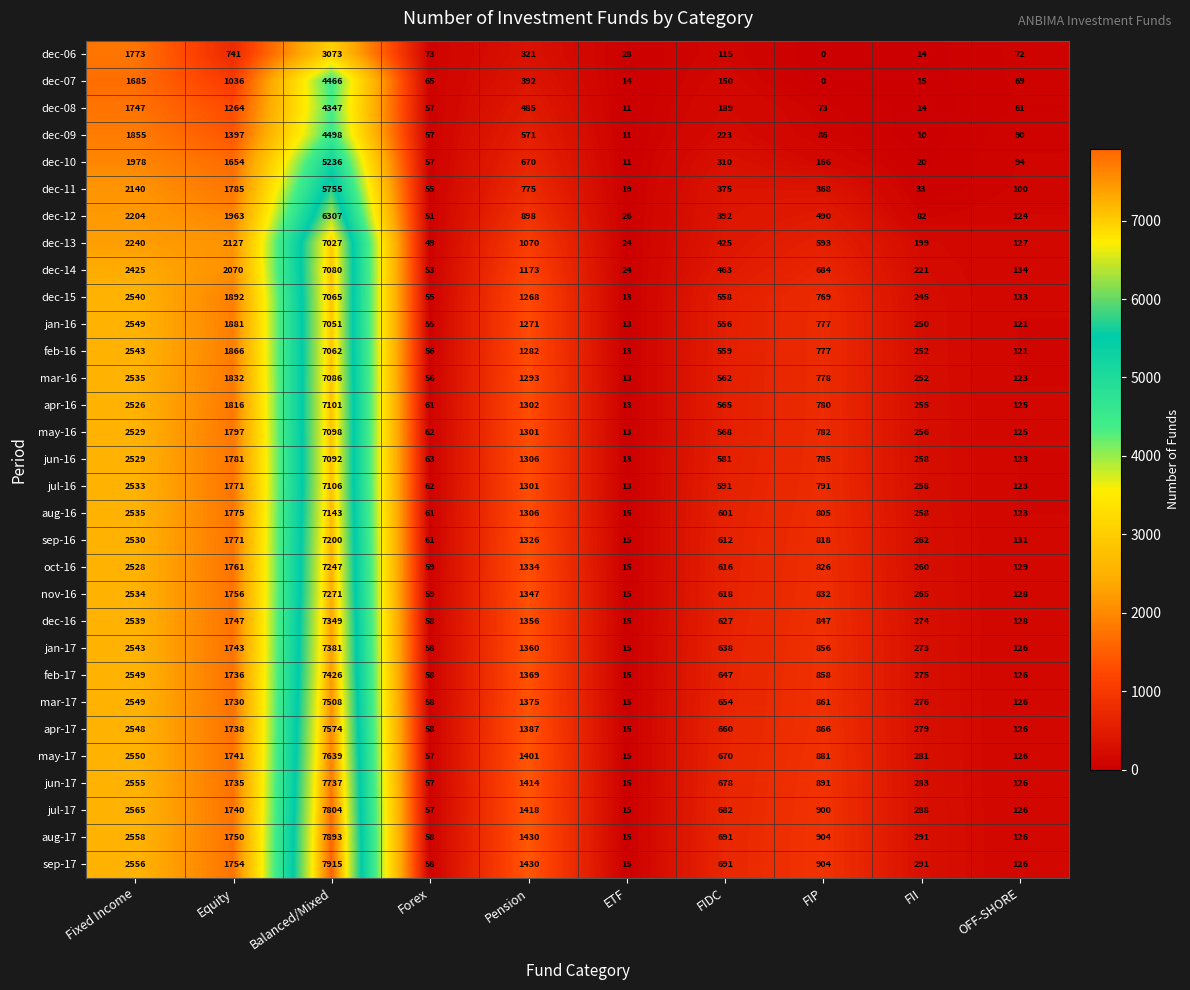

What is the difference between the highest and lowest values at Forex?

24